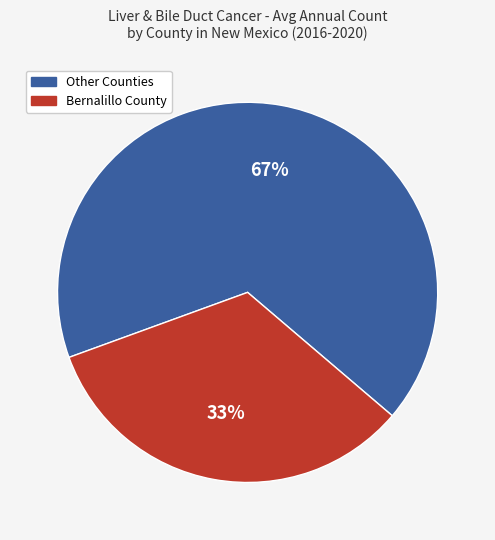

Is there a majority slice in this chart?

Yes